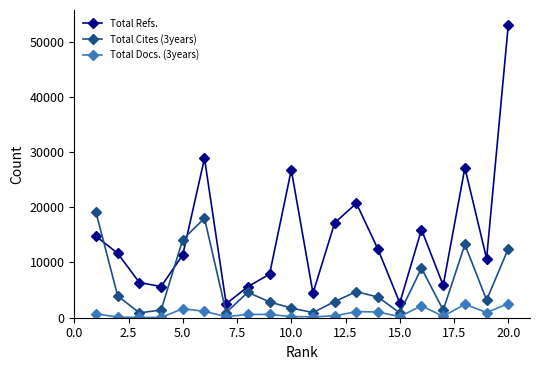

What is the highest value of the Total Docs. (3years) series?

2546